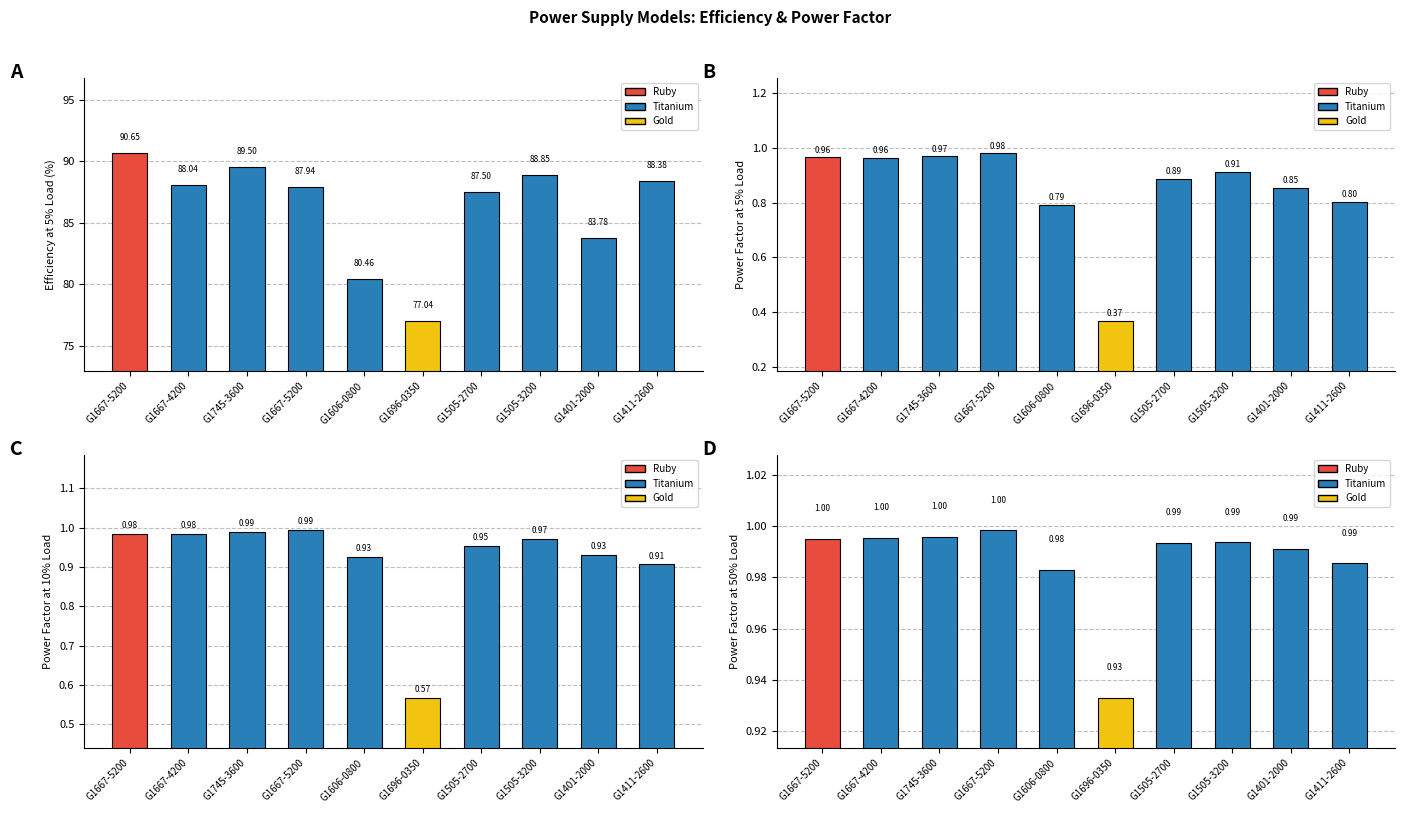

Are the bars grouped side by side (vs. stacked)?

Yes